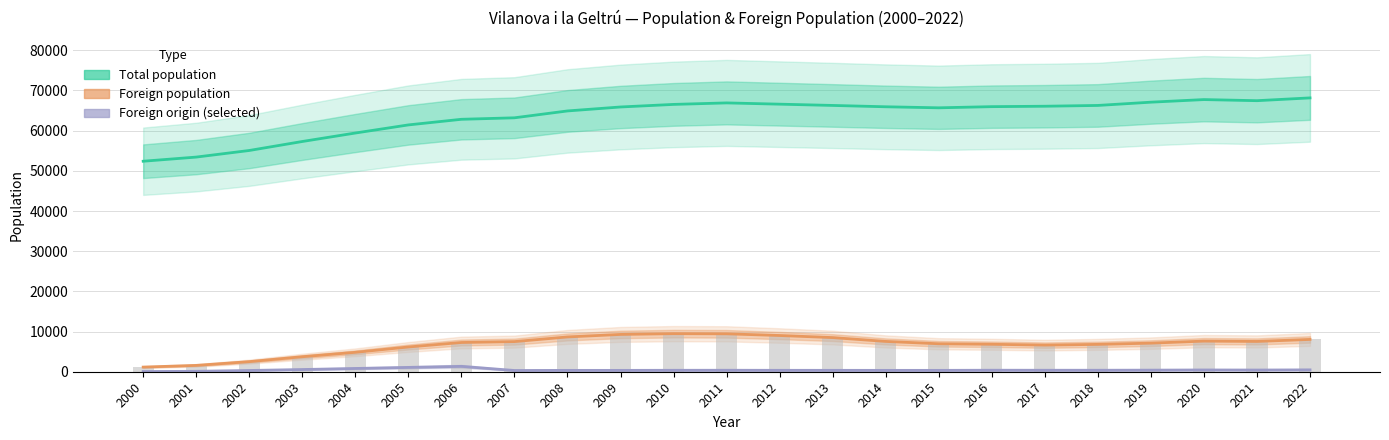

Between 2002 and 2007, which is larger?

2007